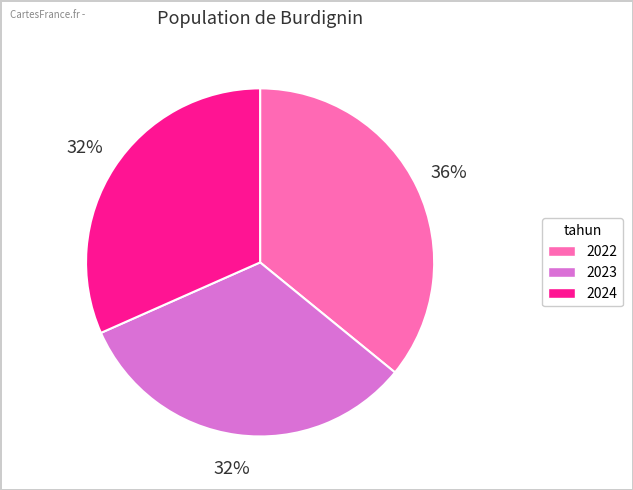

How many segments does this pie chart have?

3